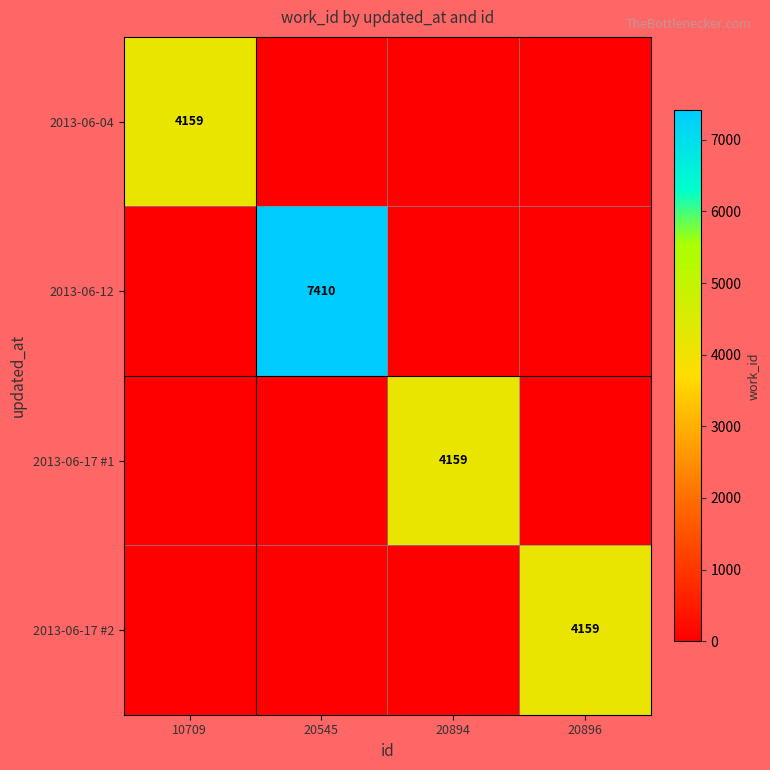

At how many categories does at least one series exceed 5527?

1